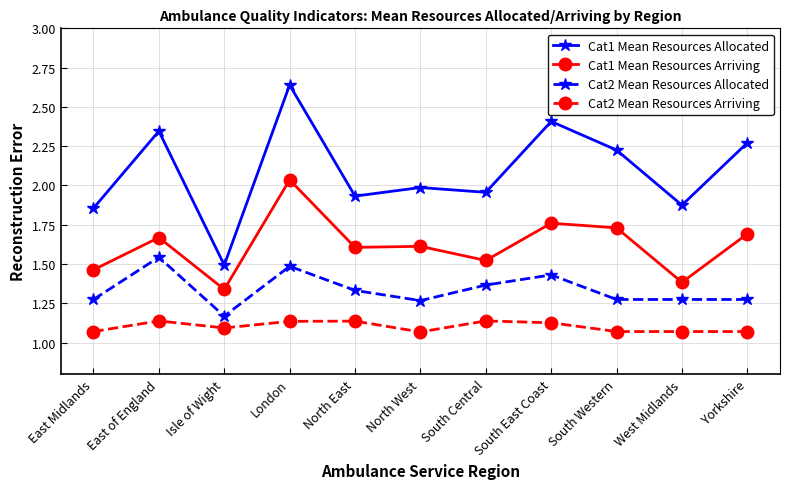

Between South Central and South East Coast, which series saw the biggest shift?

Cat1 Mean Resources Allocated